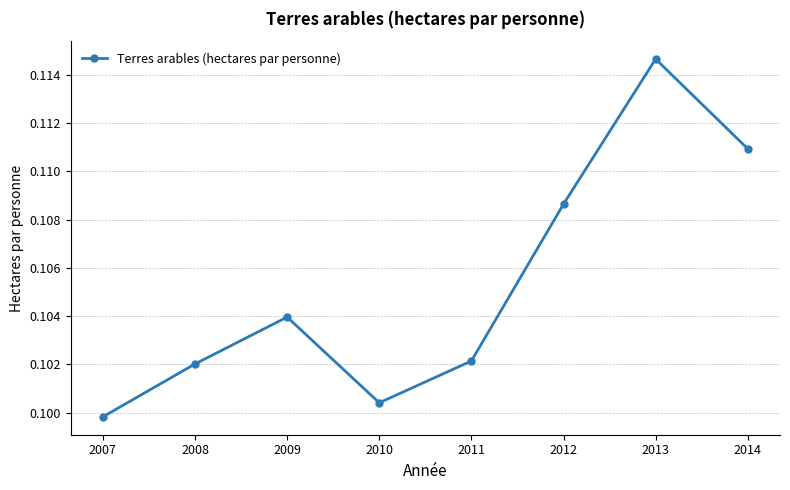

How many values are between 0 and 1?

8